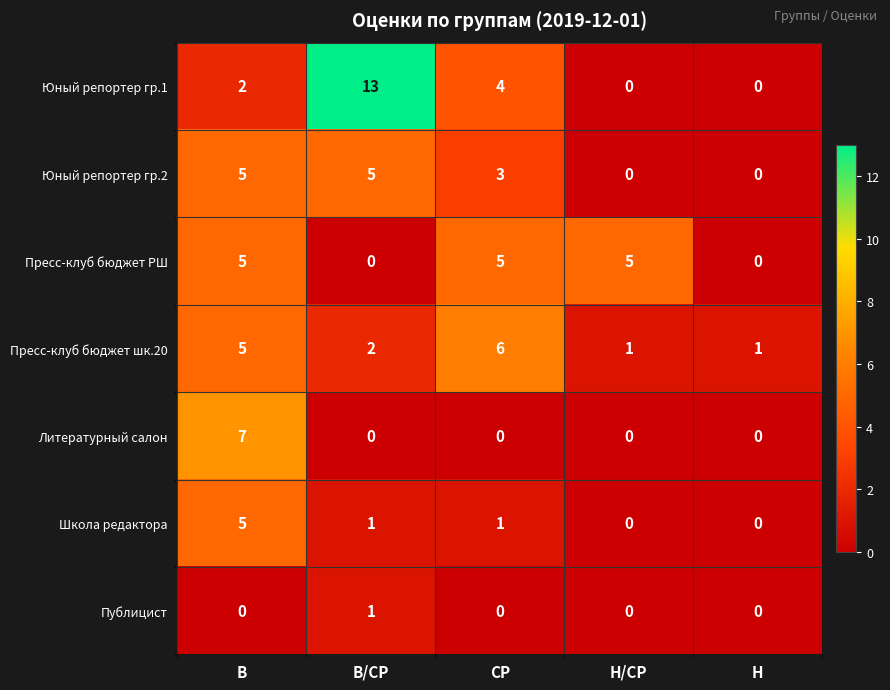

Which series has the largest range (max minus min)?

Юный репортер гр.1